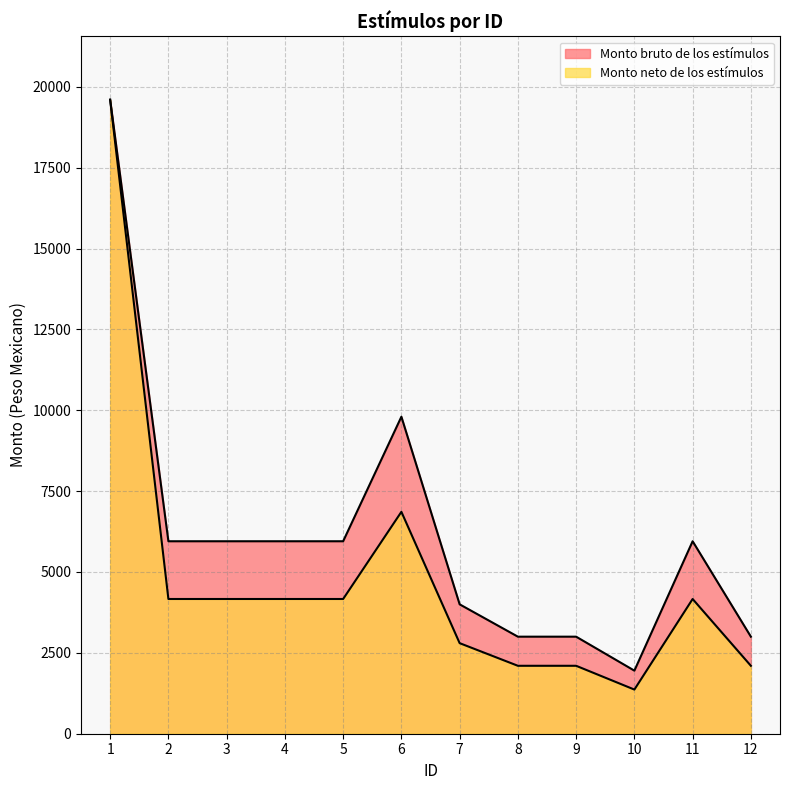

Reading left to right, list all the values displayed in this chart.

Monto bruto de los estímulos: 1=19600	2=5950	3=5950	4=5950	5=5950	6=9800	7=4000	8=3000	9=3000	10=1950	11=5950	12=3000
Monto neto de los estímulos: 1=19600	2=4165	3=4165	4=4165	5=4165	6=6860	7=2800	8=2100	9=2100	10=1365	11=4165	12=2100